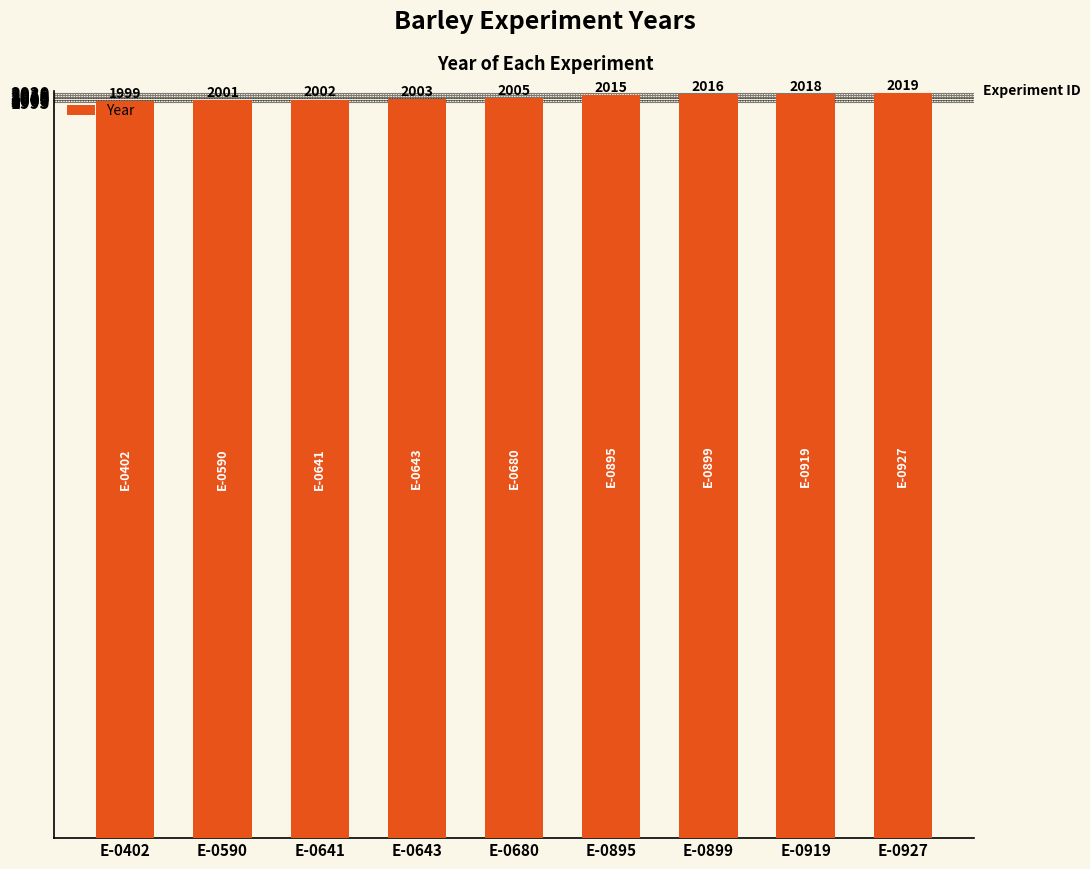

At which label is the value closest to 2009?

E-0680